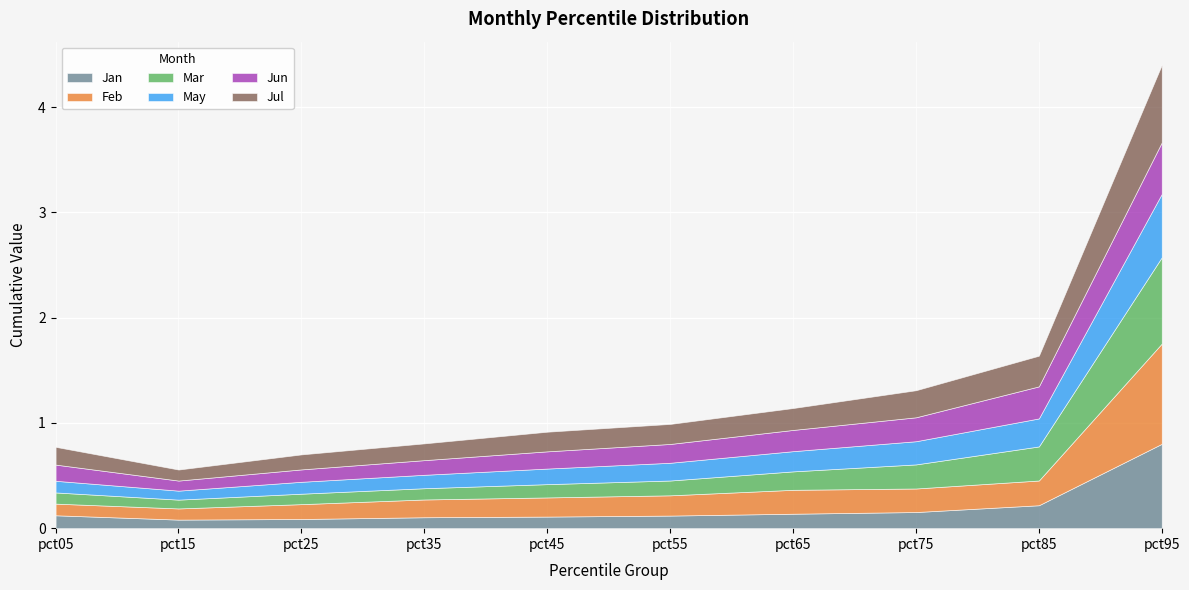

The Jan series shows 1.4 at pct95. True or false?

False